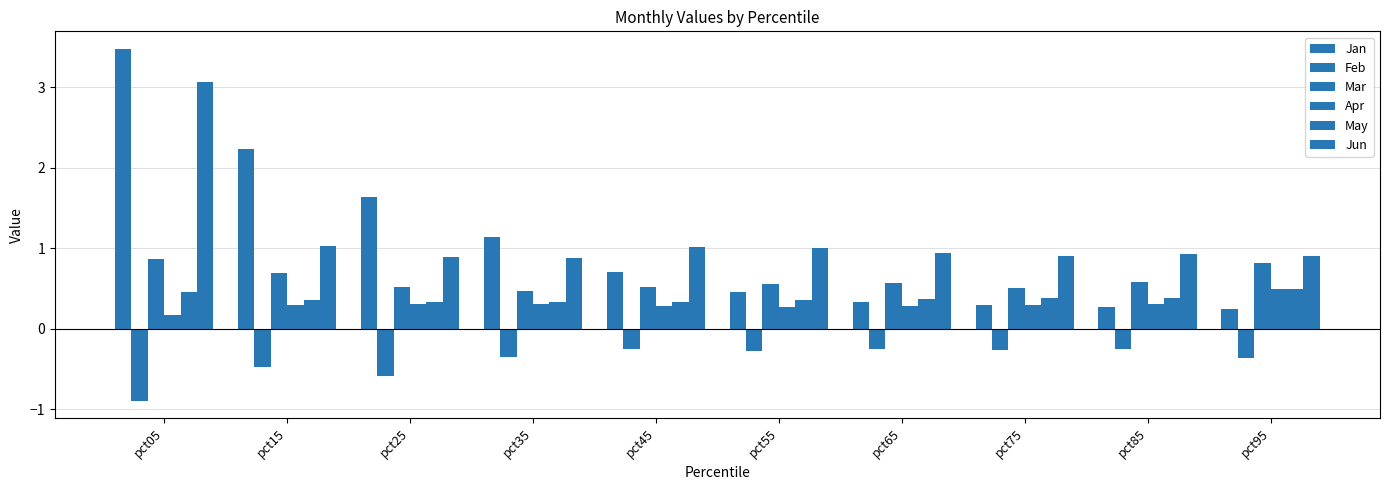

The value of Feb at pct75 is -0.3. True or false?

True